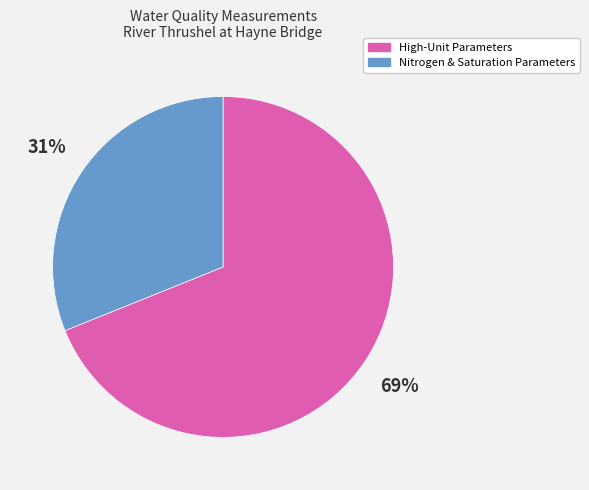

To the nearest percent, what is the difference between the largest and smallest slice percentages?

38%